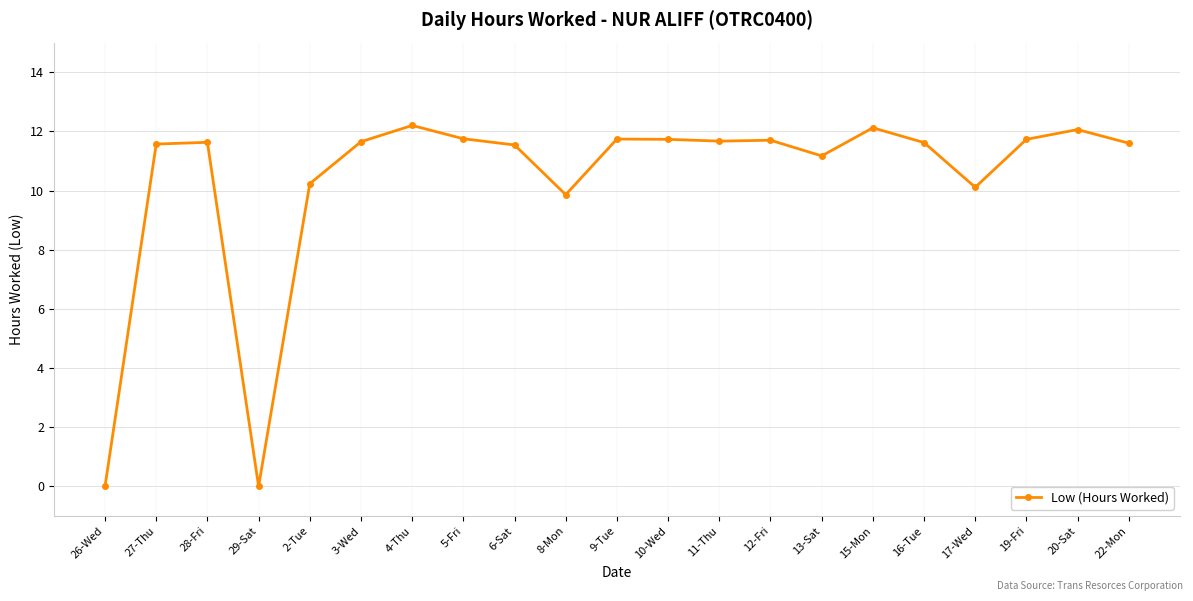

What is the maximum value shown in the chart?

12.2